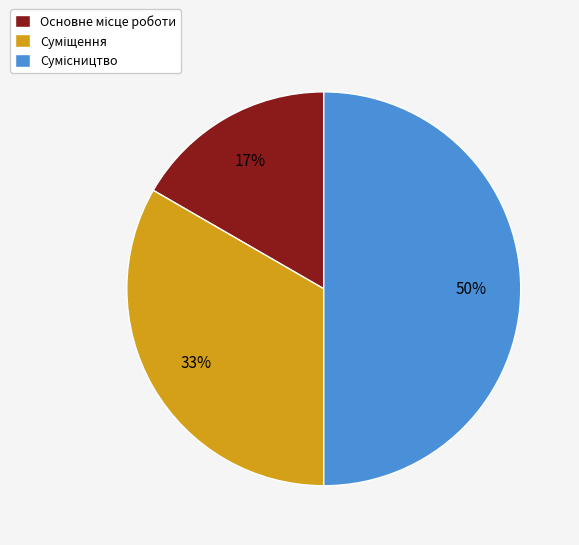

To the nearest percent, what is the average slice percentage?

33%